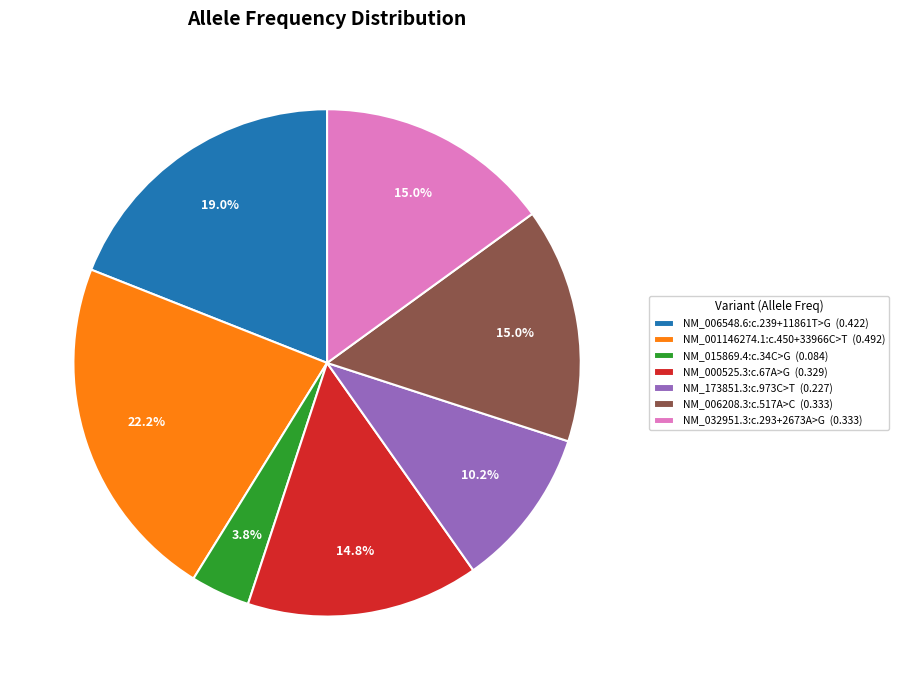

To the nearest percent, what percentage of the pie is NM_015869.4:c.34C>G?

4%